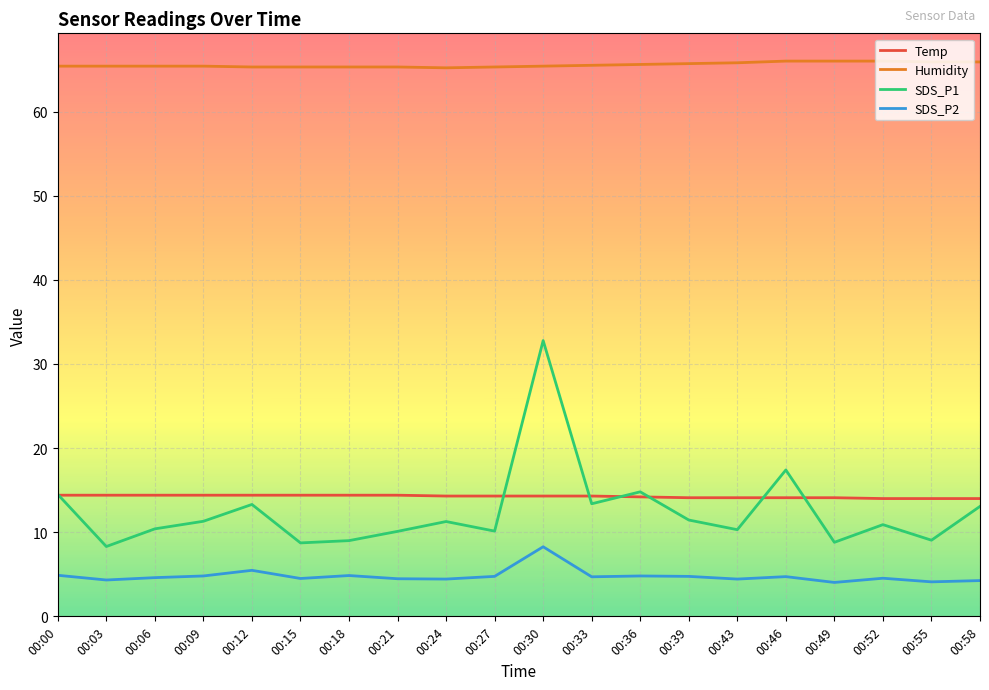

What is the sum of all Humidity values?

1311.1